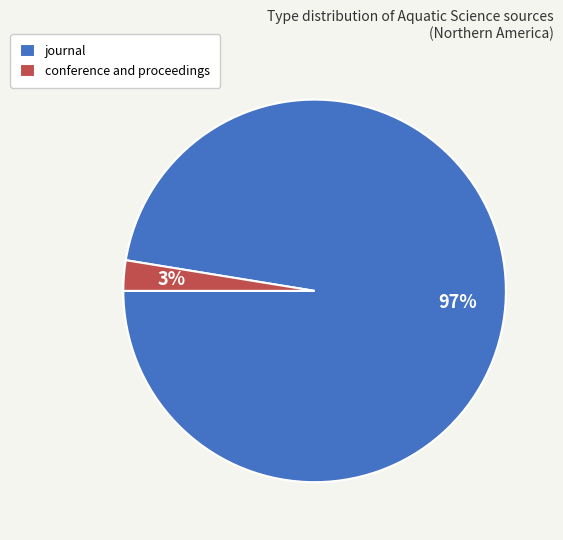

Is the sum of journal and conference and proceedings greater than half?

Yes